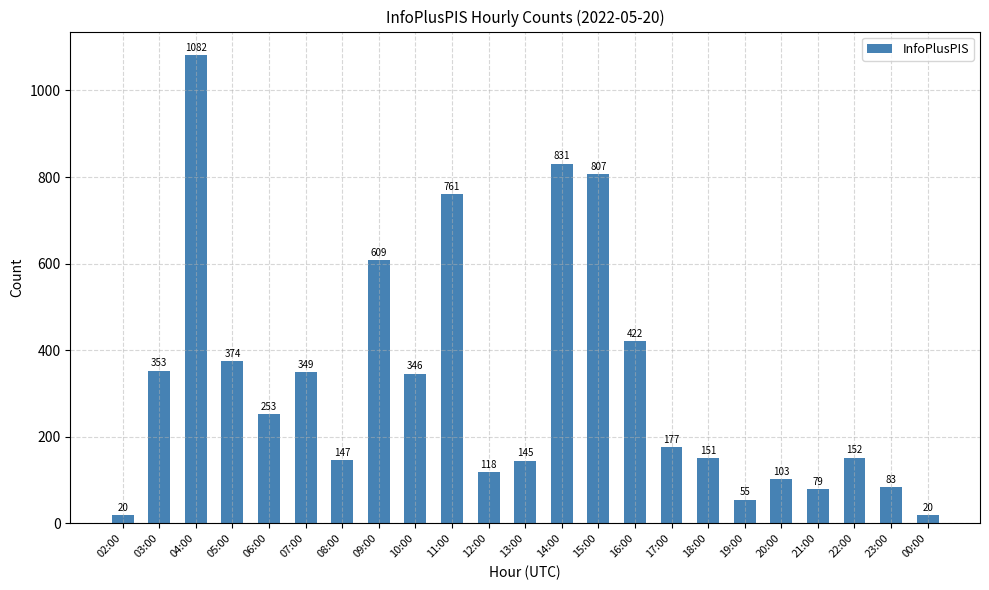

Reading right to left, list all the values displayed in this chart.

20	83	152	79	103	55	151	177	422	807	831	145	118	761	346	609	147	349	253	374	1082	353	20